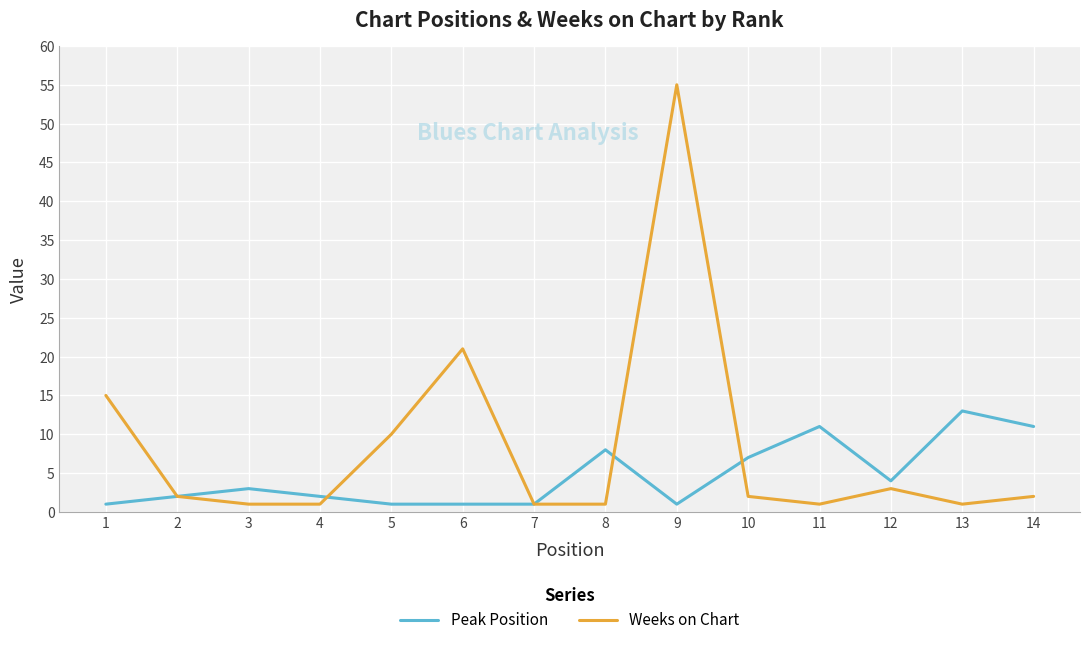

At 10, list the series in order from largest to smallest.

Peak Position, Weeks on Chart